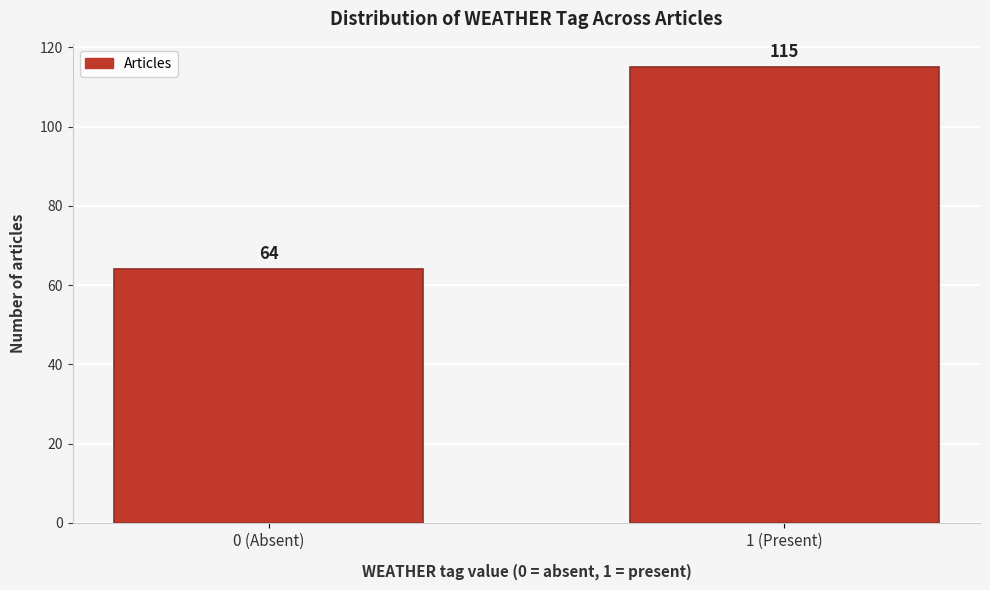

Reading left to right, transcribe all the data shown in this chart.

64	115